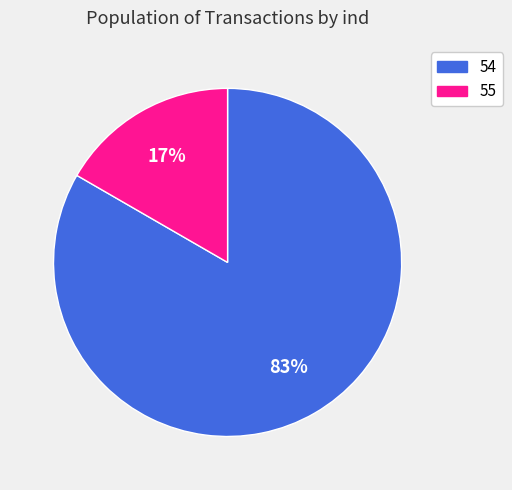

What percentage is the 54 slice, to the nearest percent?

83%